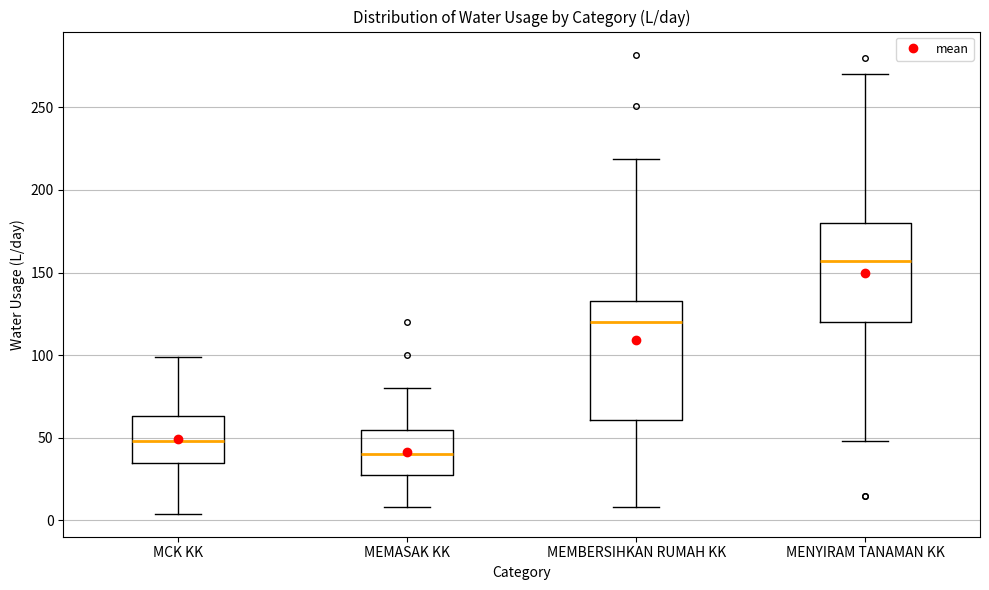

Which box has the lowest median line?

MEMASAK KK